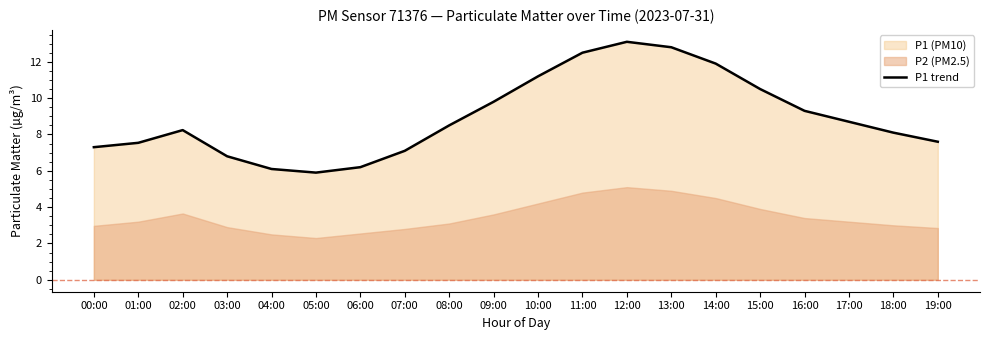

How many data points are above 8?

12